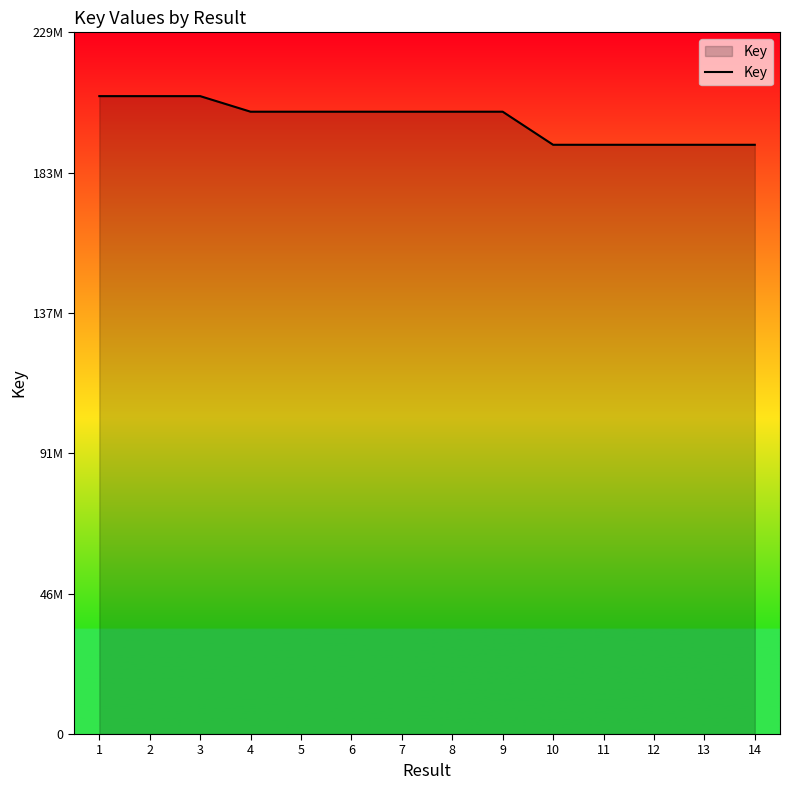

Which category has the lowest value across all series?

14